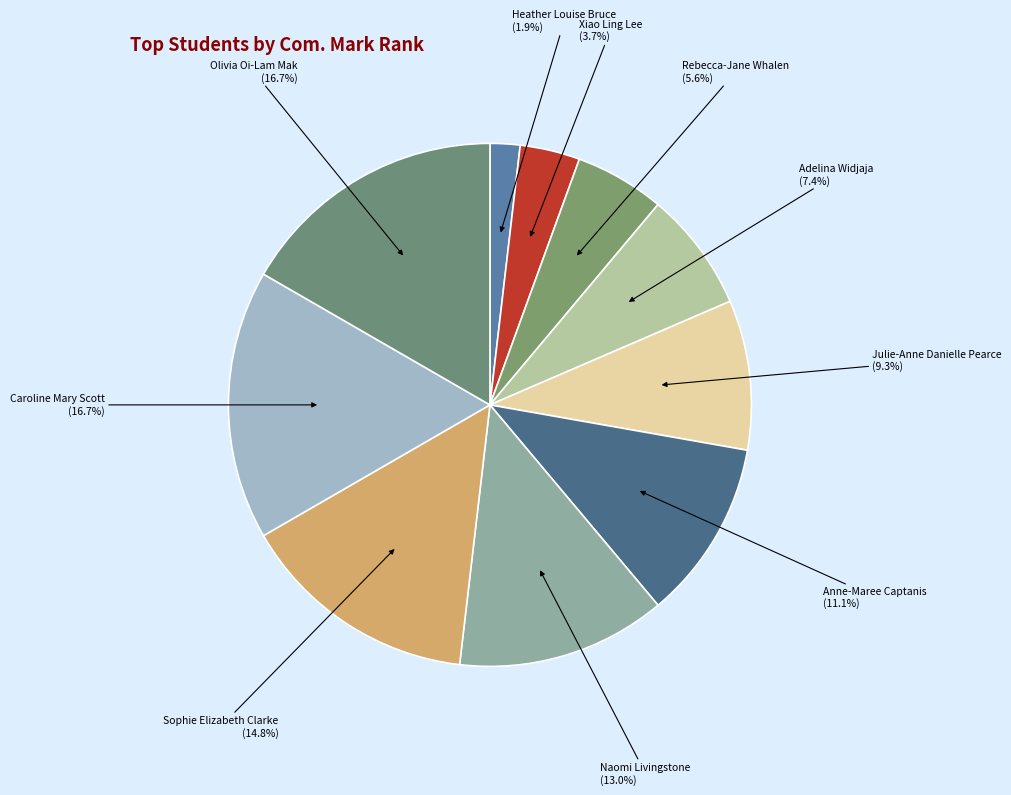

Which category has the smallest portion of the pie?

Heather Louise Bruce